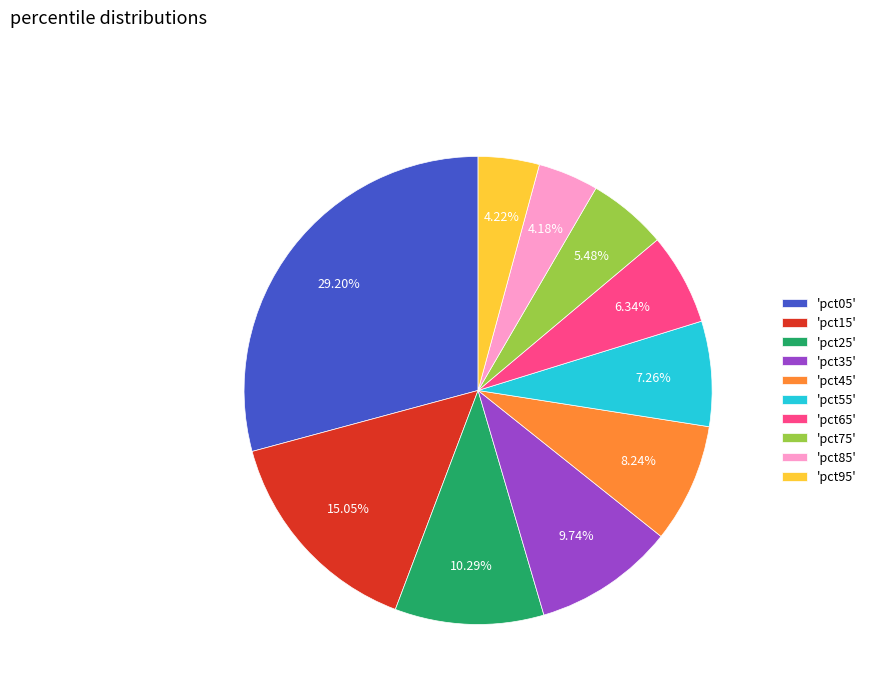

Which category has the biggest portion of the pie?

'pct05'